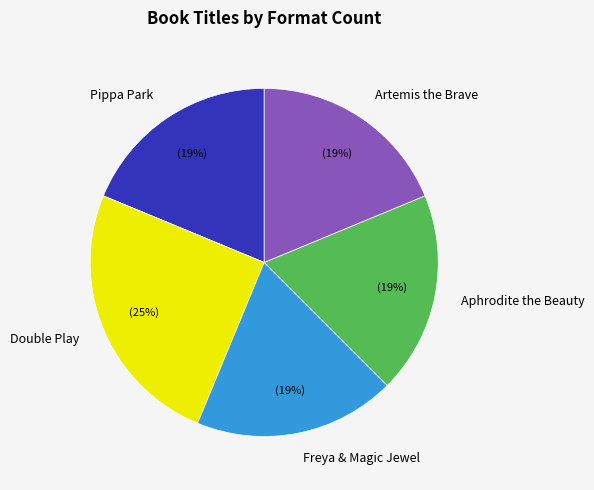

How many segments does this pie chart have?

5